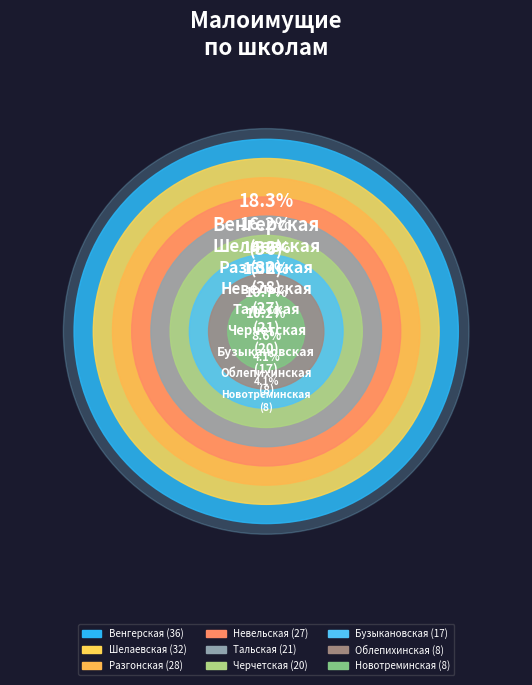

To the nearest percent, what portion does МКОУ Разгонская СОШ represent?

14%